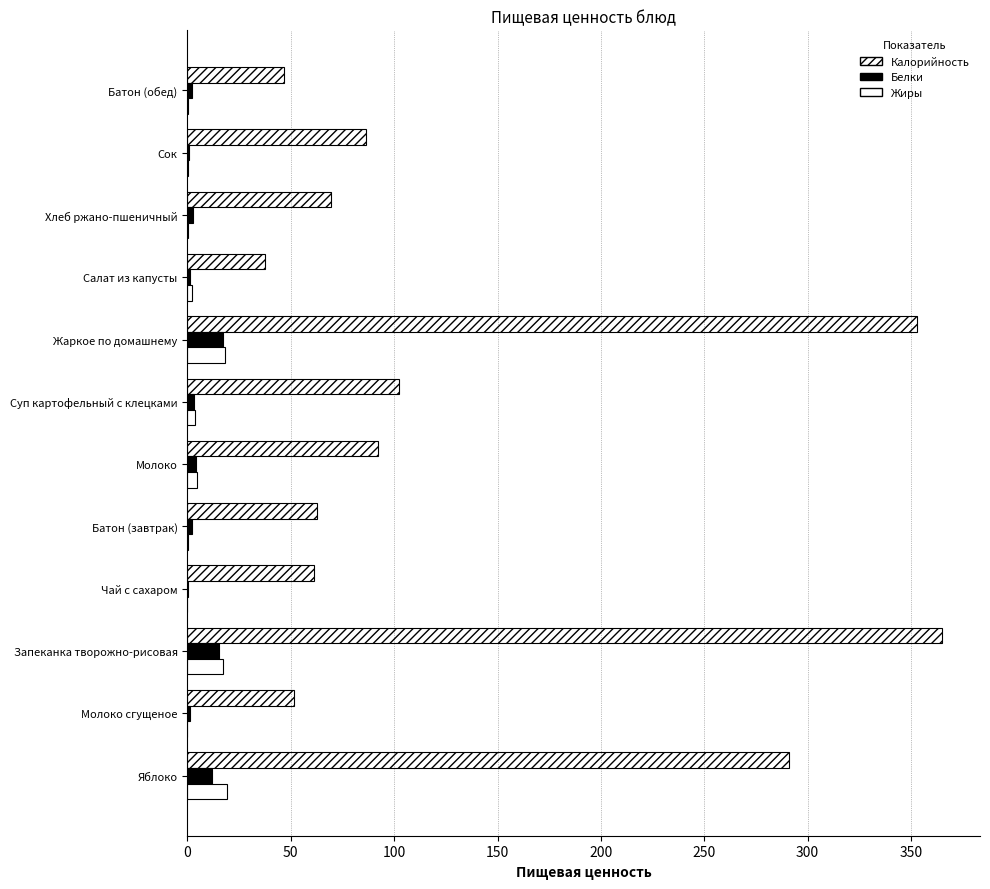

Rank the series by their maximum value, from lowest to highest.

Белки, Жиры, Калорийность